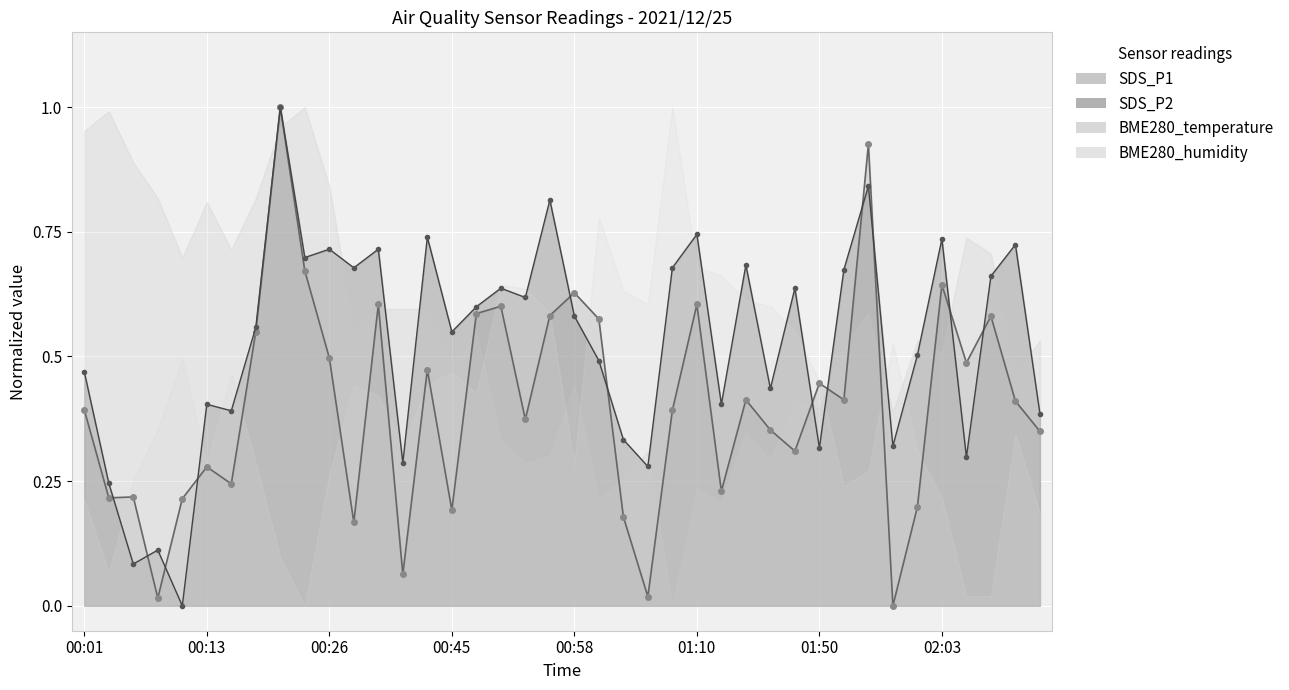

At which label does SDS_P2 reach its minimum?

00:11